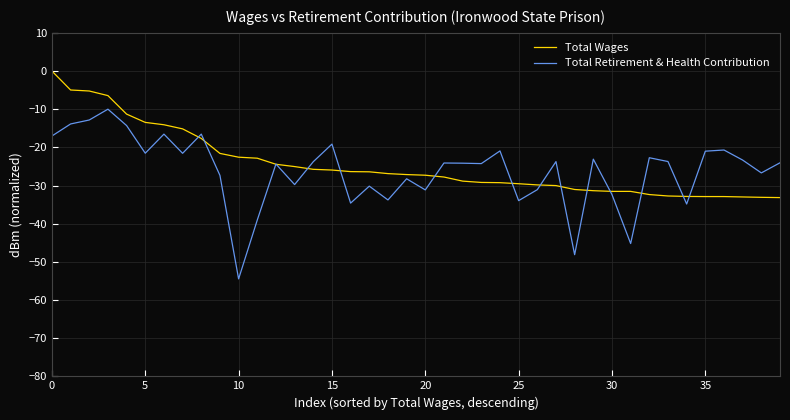

Which series has the widest spread of values?

Total Retirement & Health Contribution